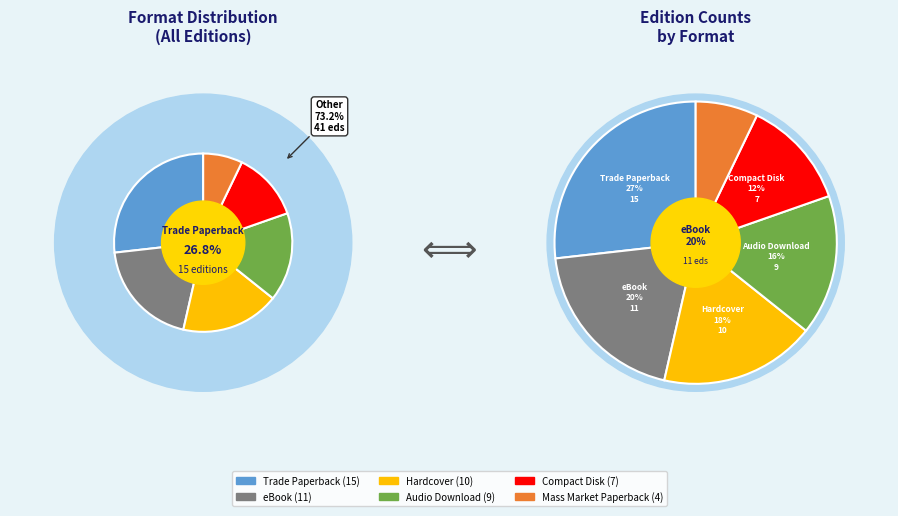

True or false: Hardcover accounts for 18% of the total.

True